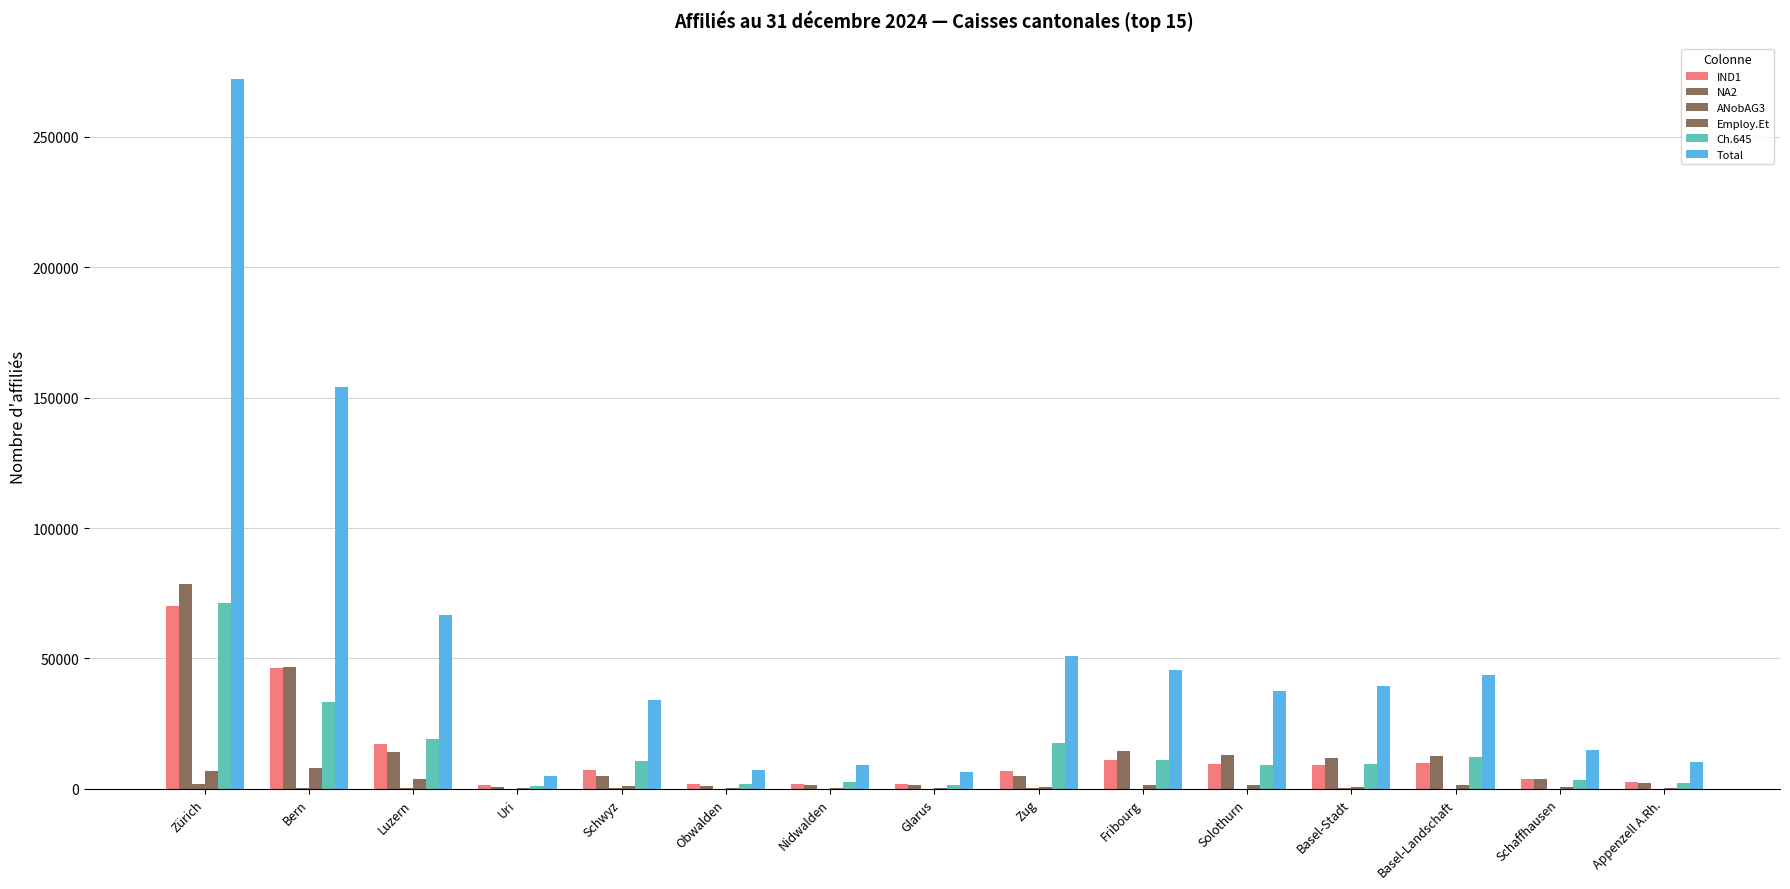

At which label does Employ.Et first exceed 883?

Zürich